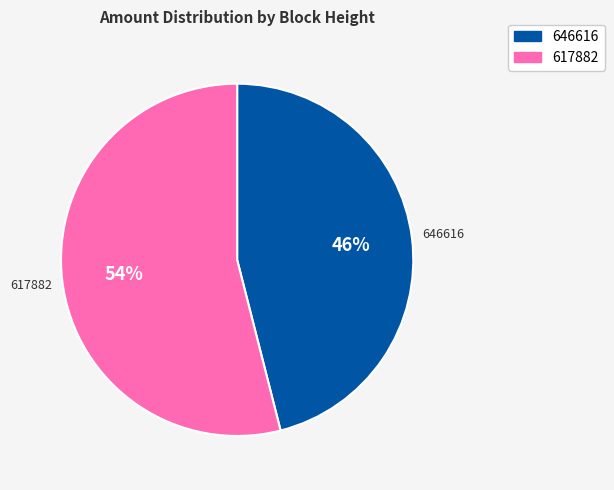

Which category accounts for the majority?

617882